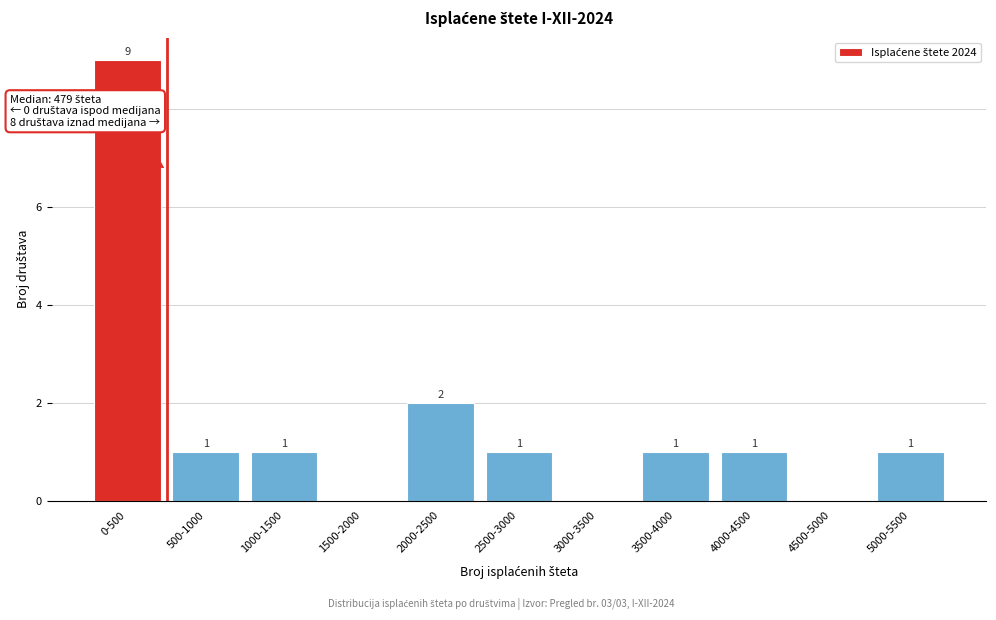

Reading left to right, list all the values displayed in this chart.

0-500=9	500-1000=1	1000-1500=1	1500-2000=0	2000-2500=2	2500-3000=1	3000-3500=0	3500-4000=1	4000-4500=1	4500-5000=0	5000-5500=1